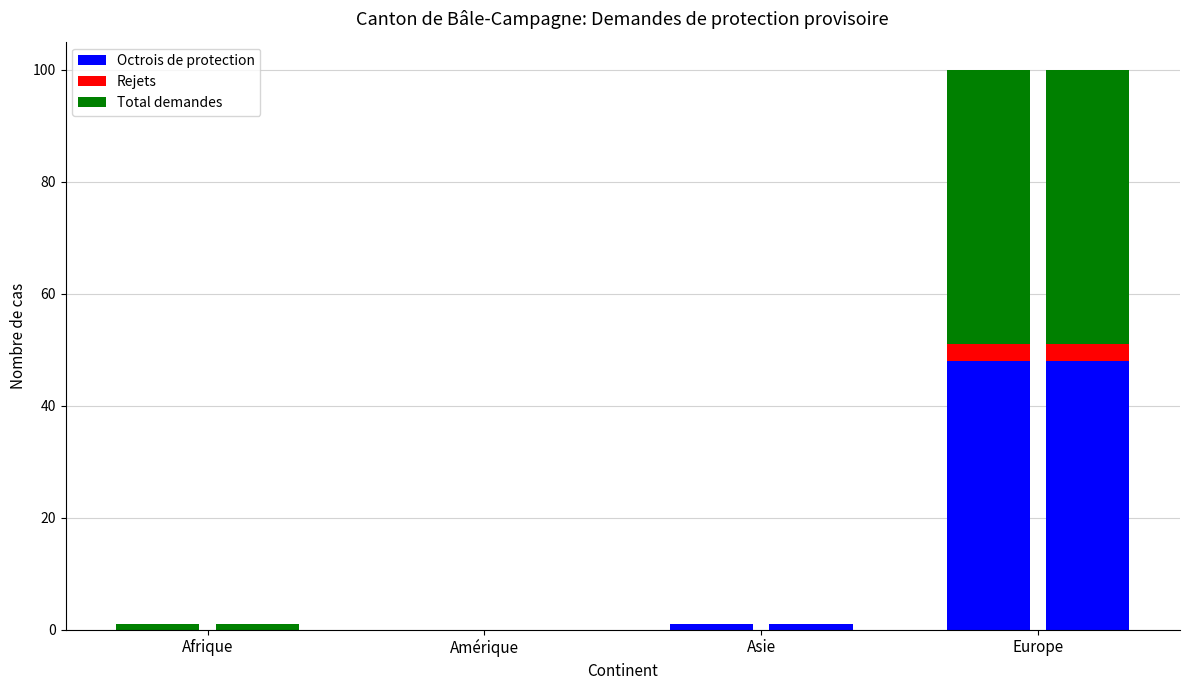

How many values in the Octrois de protection series are below 1?

2